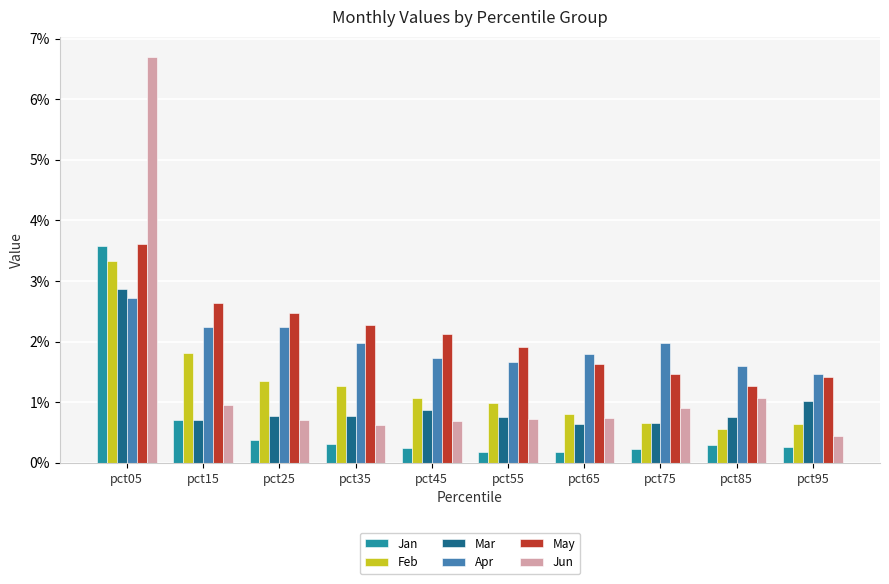

Which category has the highest value in the Jun series?

pct05